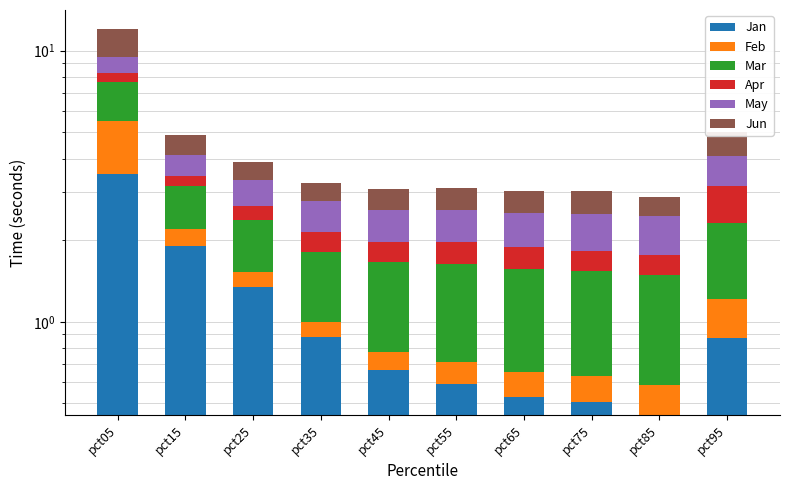

At which category is the sum across all series the highest?

pct05